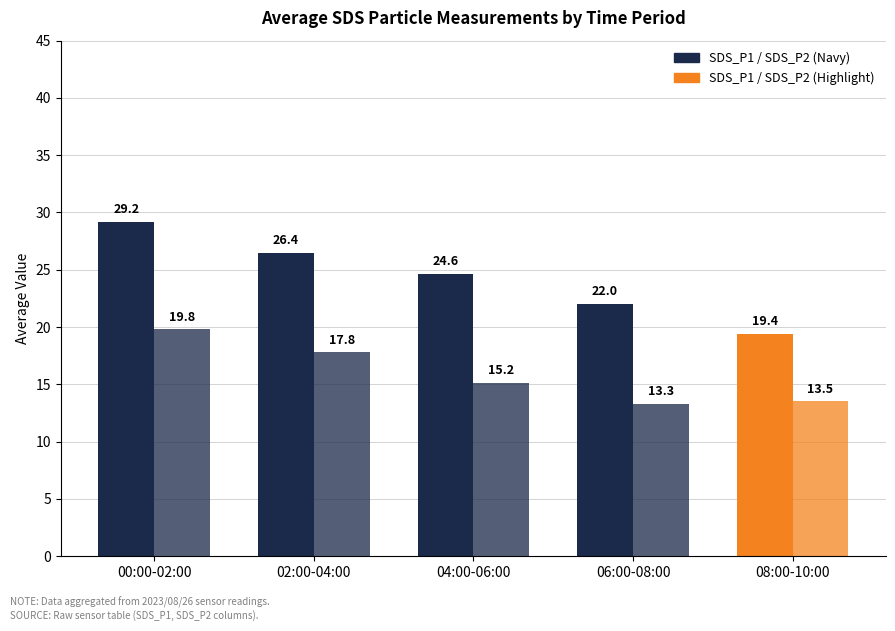

At which category is the sum across all series the highest?

00:00-02:00